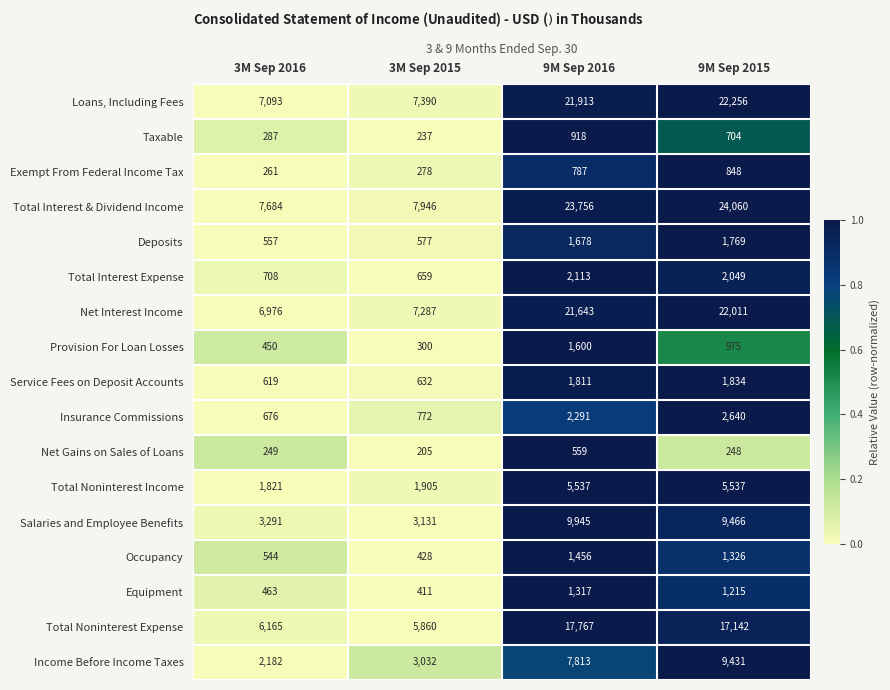

Which series has the widest spread of values?

Total Interest & Dividend Income